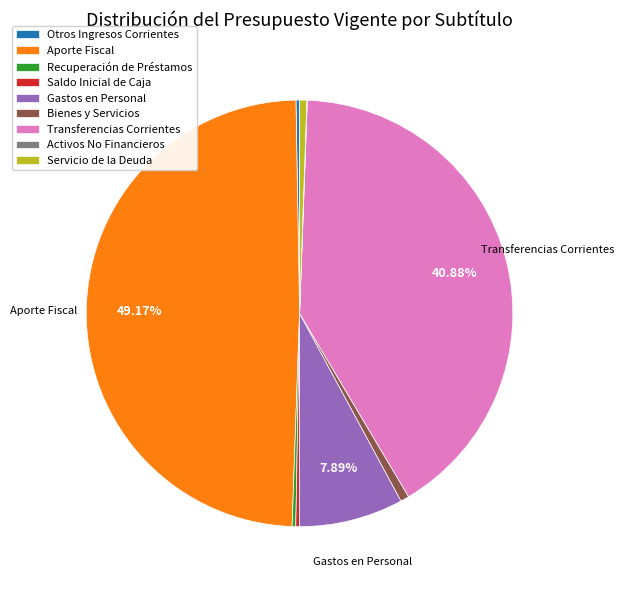

What is the largest slice in the pie chart?

Aporte Fiscal